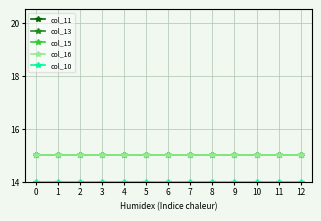

Reading left to right, transcribe all the data shown in this chart.

col_11: 15	15	15	15	15	15	15	15	15	15	15	15	15
col_13: 15	15	15	15	15	15	15	15	15	15	15	15	15
col_15: 15	15	15	15	15	15	15	15	15	15	15	15	15
col_16: 15	15	15	15	15	15	15	15	15	15	15	15	15
col_10: 14	14	14	14	14	14	14	14	14	14	14	14	14